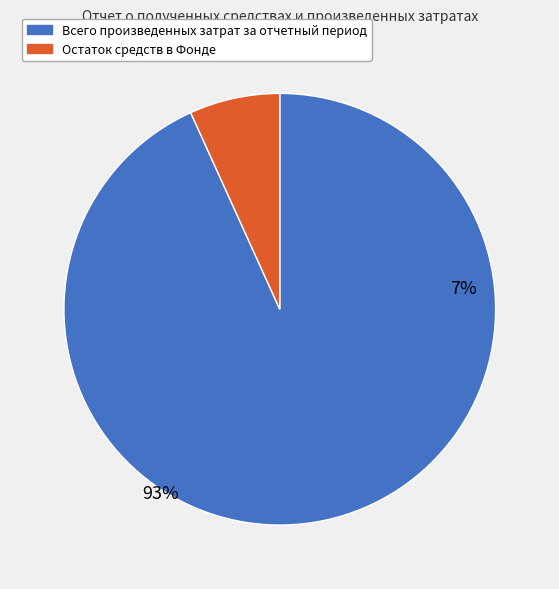

Combined, what portion of the pie is Остаток средств в Фонде and Всего произведенных затрат за отчетный период?

100.0%